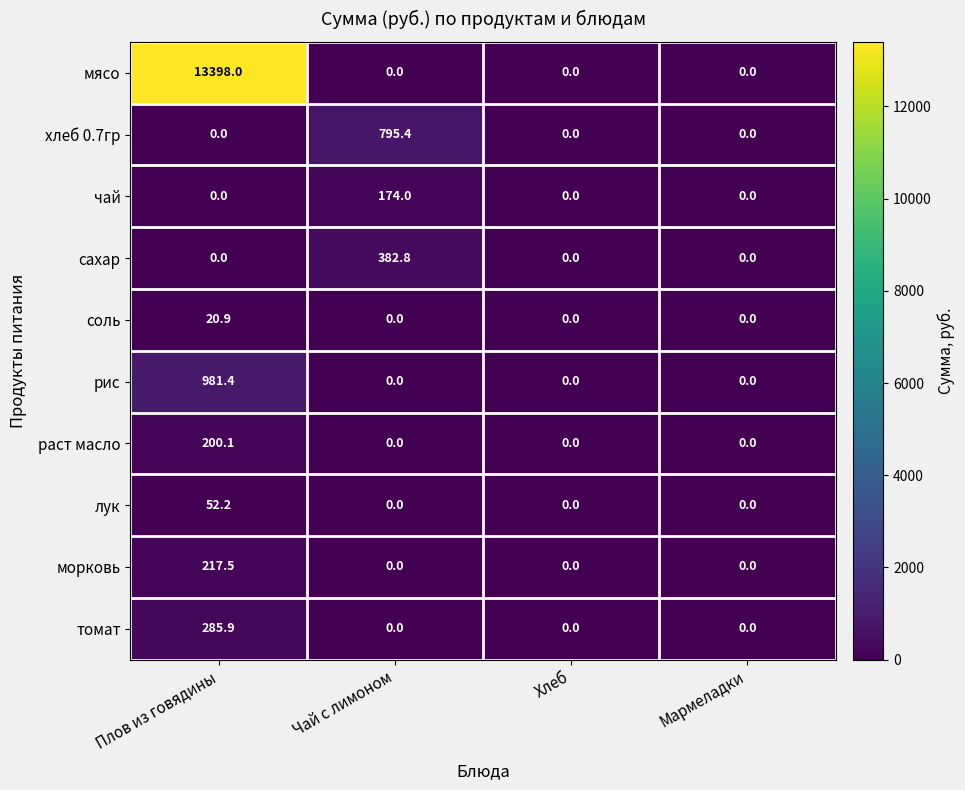

The хлеб 0.7гр series shows 795.4 at Чай с лимоном. True or false?

True